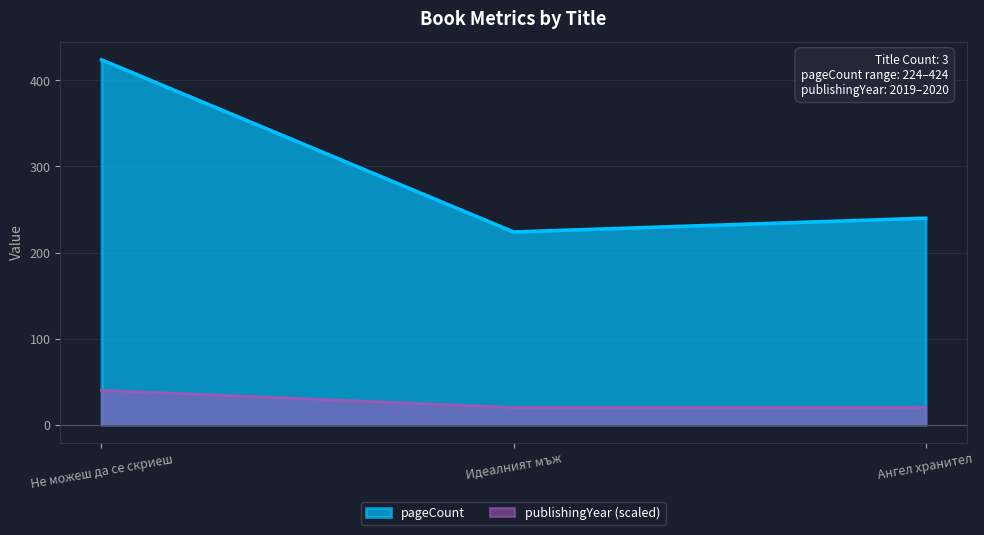

What is the value of the publishingYear point at the 3rd from the left?

20